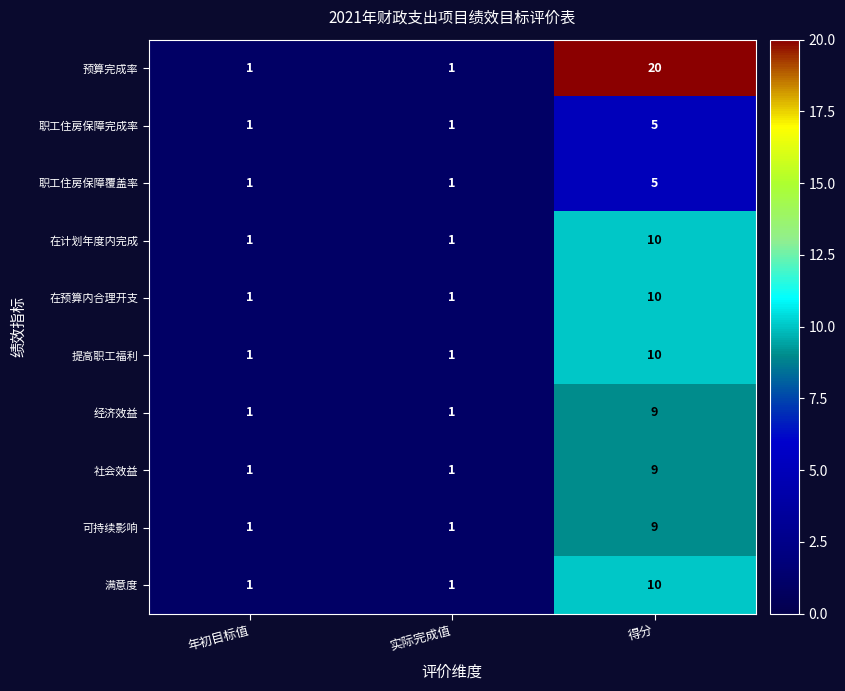

At which category does the chart reach its peak across all series?

得分